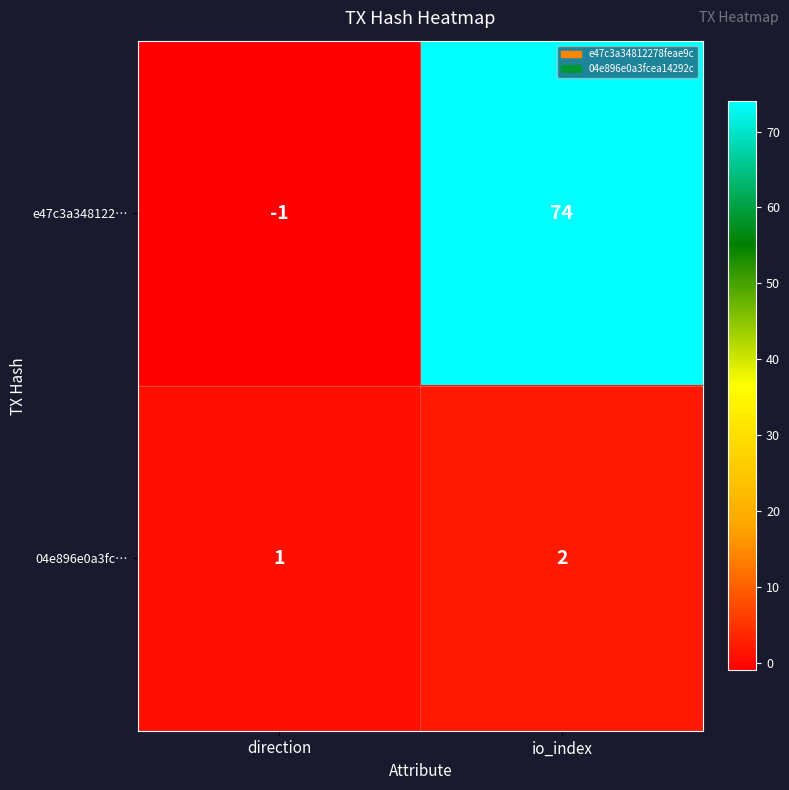

What is the minimum value shown in the chart?

-1